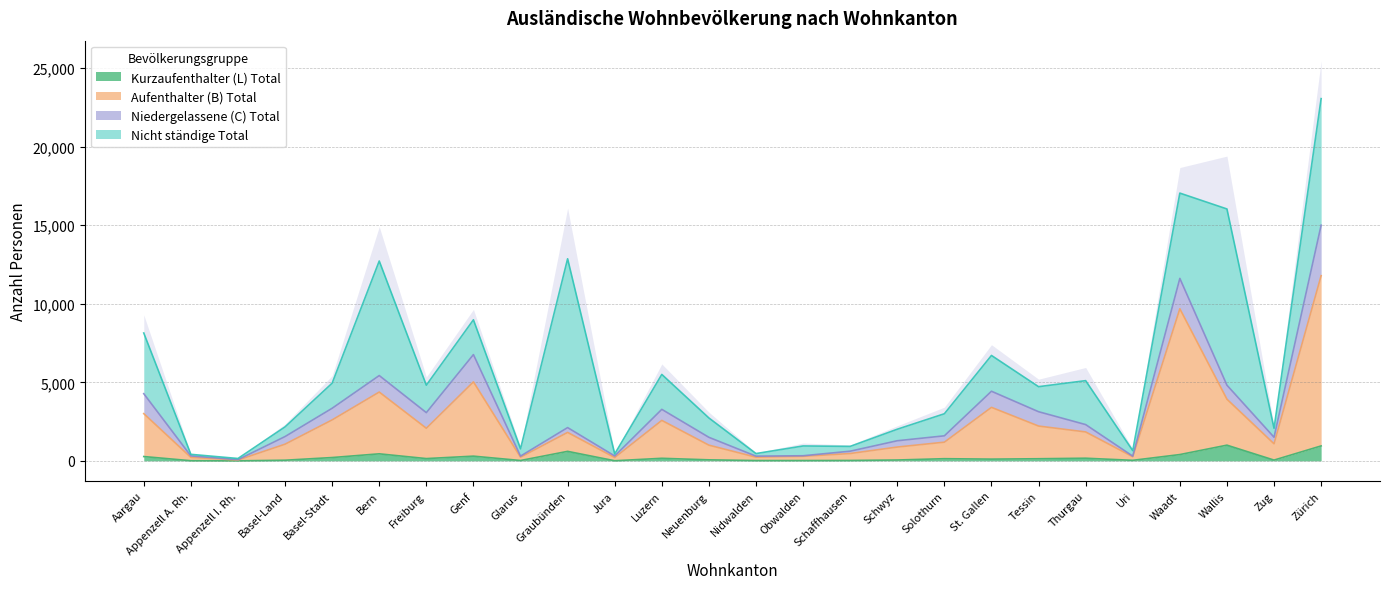

What is the highest value of the Kurzaufenthalter (L) Total series?

999